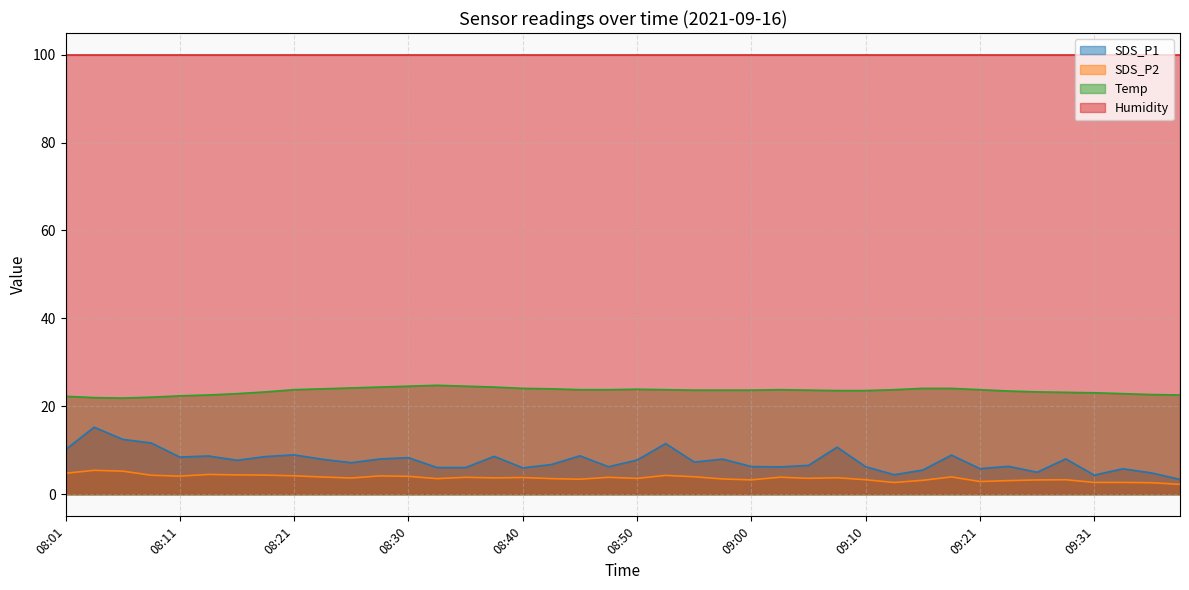

True or false: Temp and SDS_P1 intersect in this chart.

False